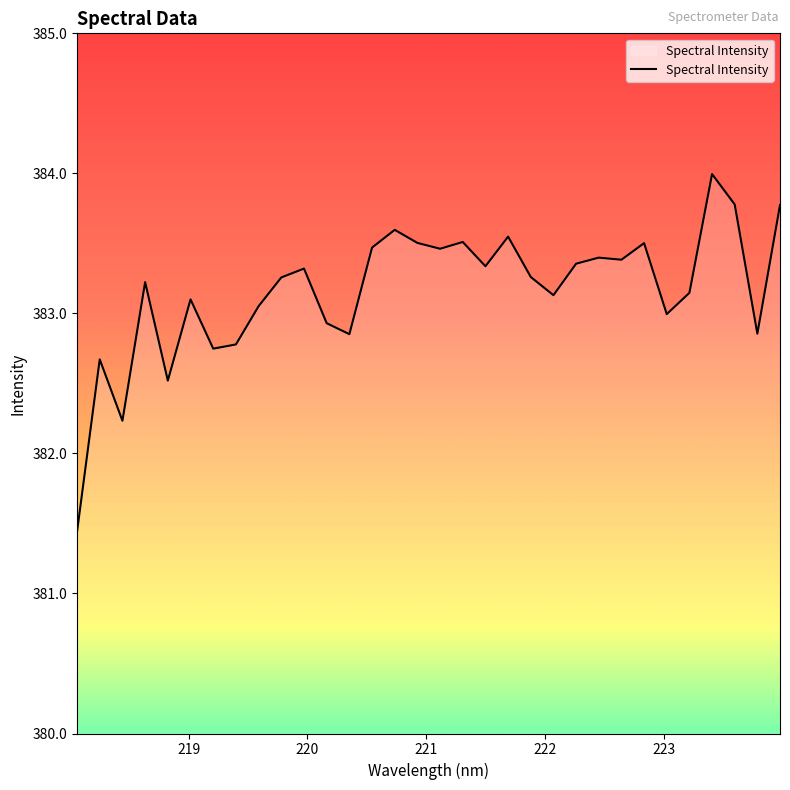

What is the greatest value displayed?

384.0